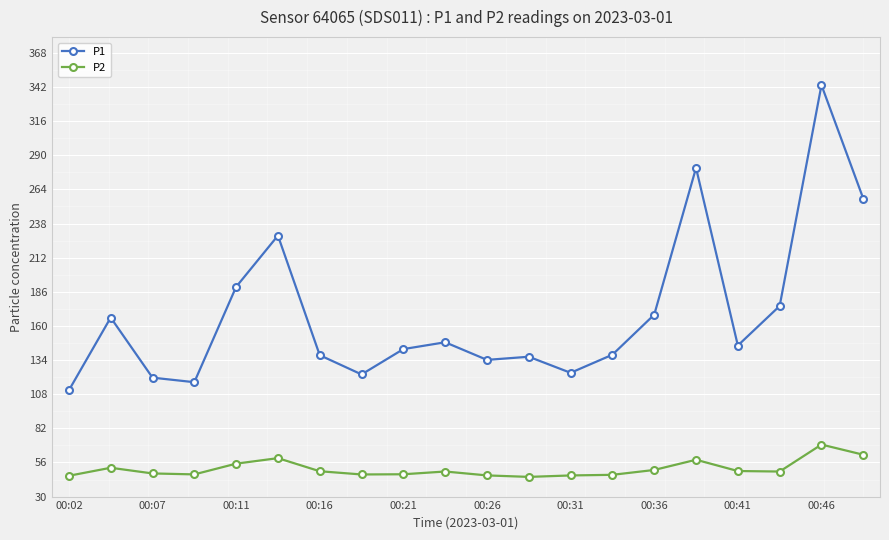

Is this an area chart (filled region under the line)?

No